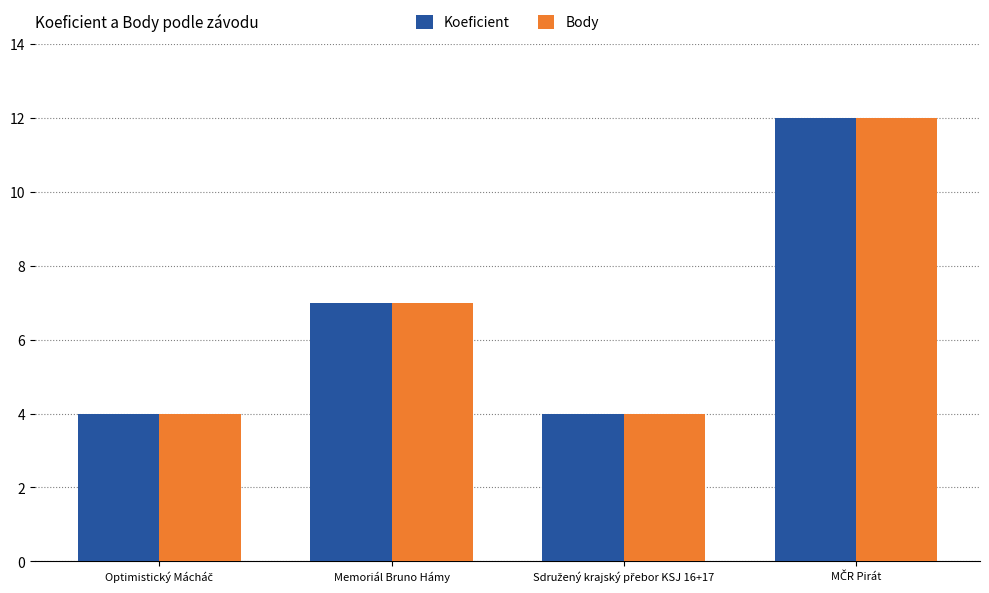

What is the minimum value shown in the chart?

4